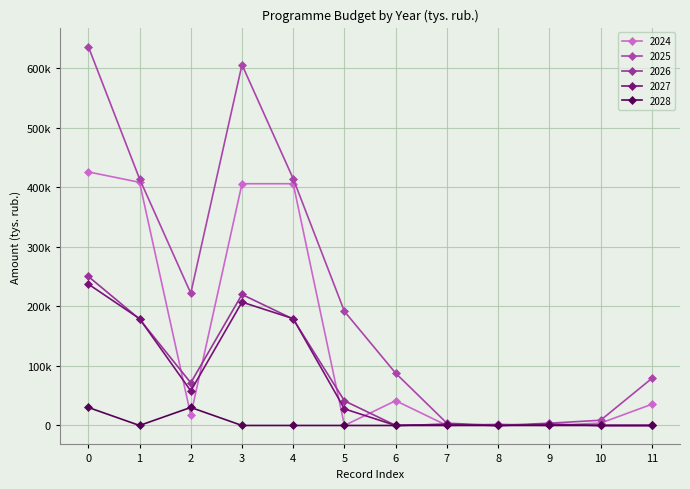

Is this an area chart (filled region under the line)?

No